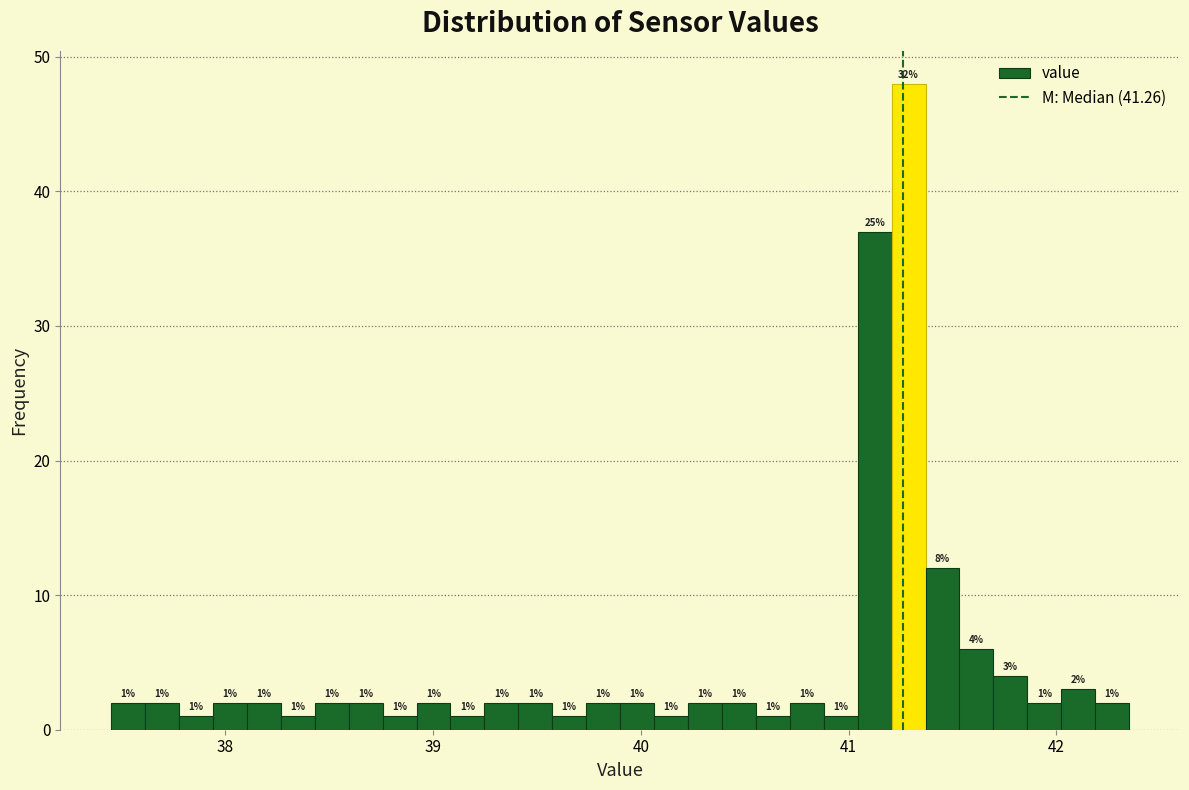

Around what value on the x-axis is the tallest bar? Give the approximate position of its centre, as read against the axis.

41.3